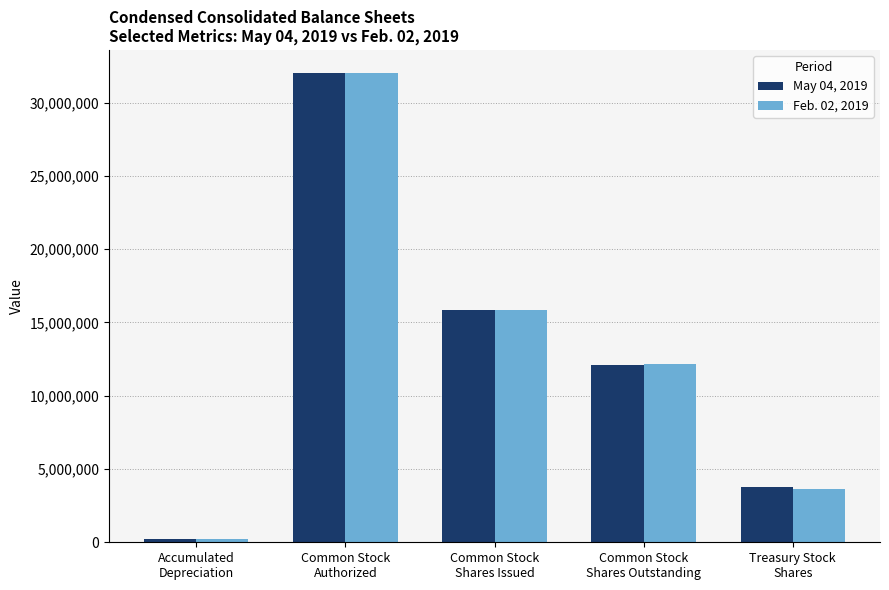

How many distinct data groups are displayed?

2